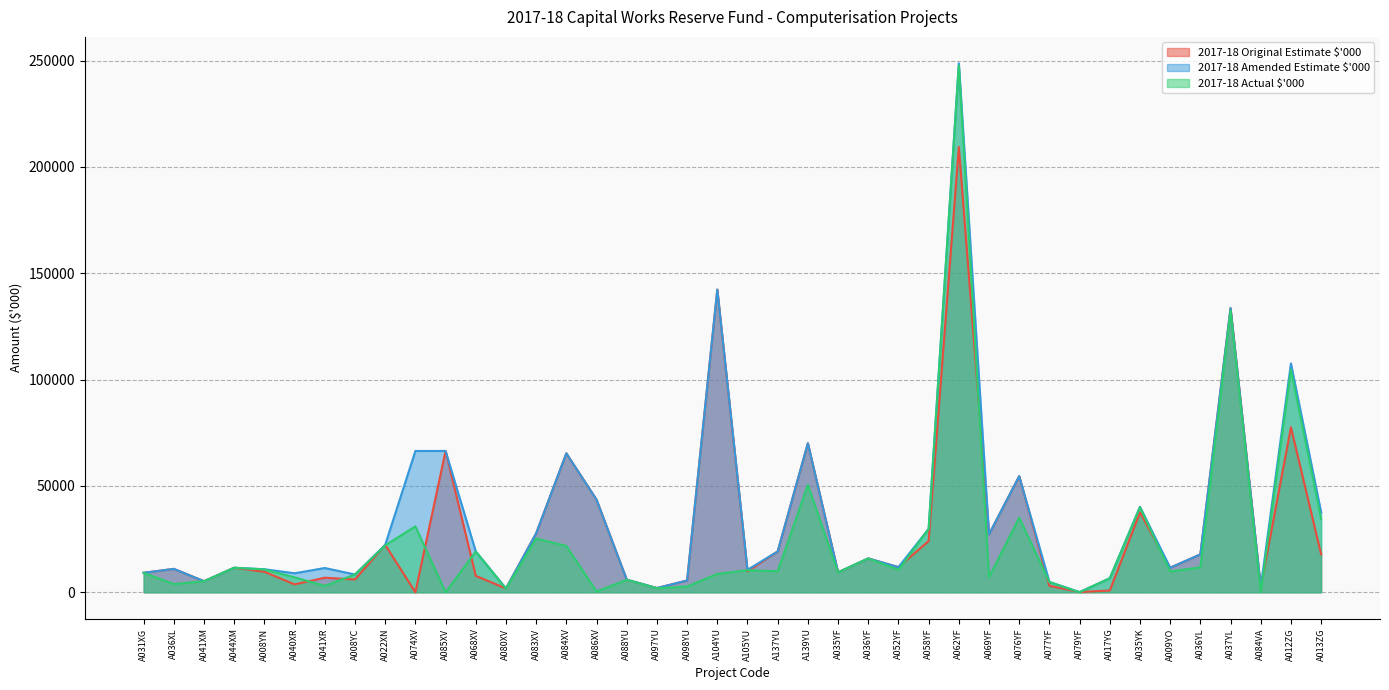

Where does the 2017-18 Actual $'000 series first go above 9892?

A044XM